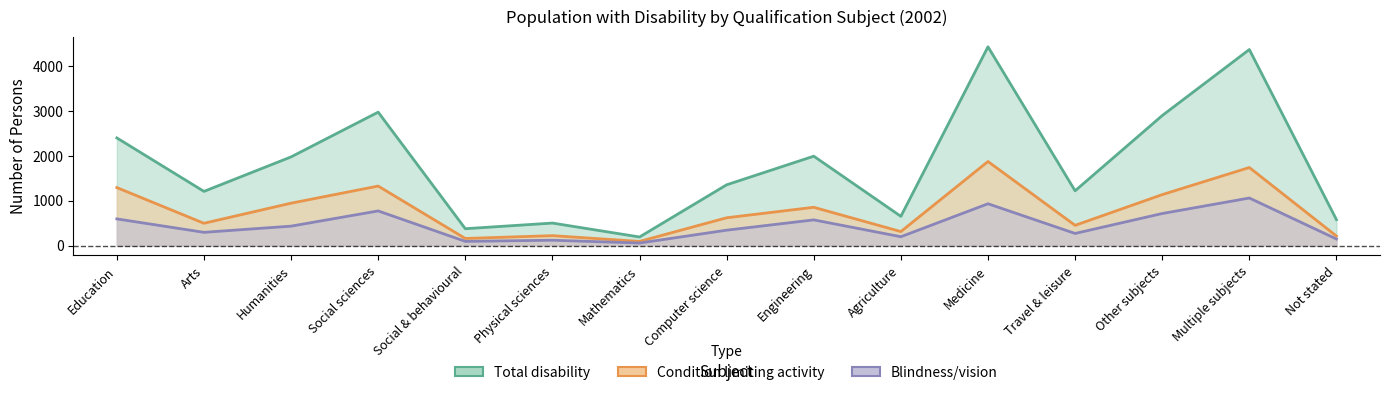

The value of Condition limiting activity at Arts is 497. True or false?

True